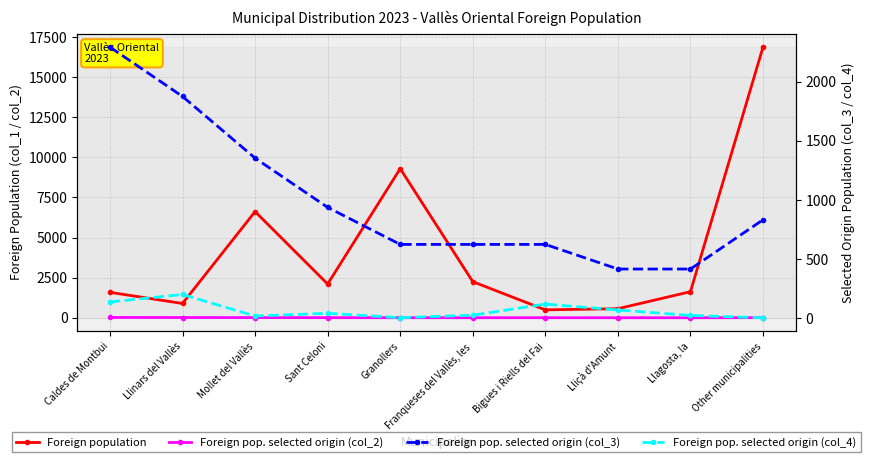

True or false: Foreign pop. selected origin (col_3) has more than 1 points higher than both neighbors.

False